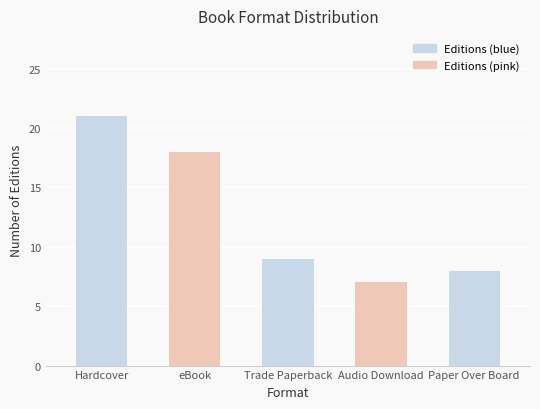

Reading right to left, extract all data points from this chart.

Paper Over Board=8	Audio Download=7	Trade Paperback=9	eBook=18	Hardcover=21